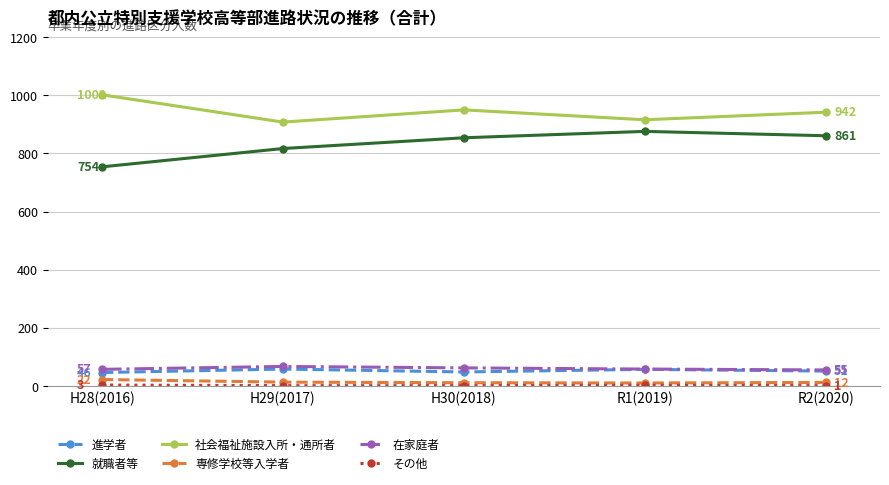

True or false: 在家庭者 has more than 2 interior local peaks.

False